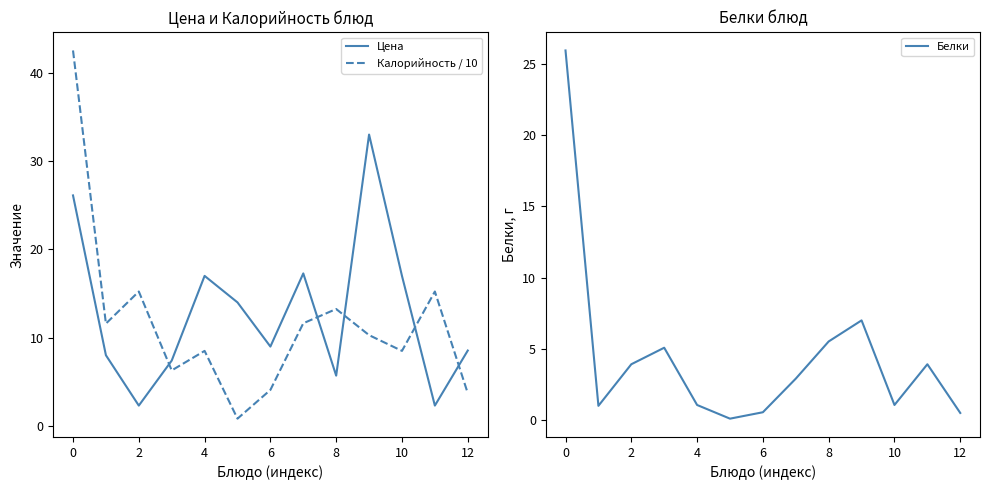

Rank the series at −2 from highest to lowest value.

Калорийность / 10, Цена, Белки